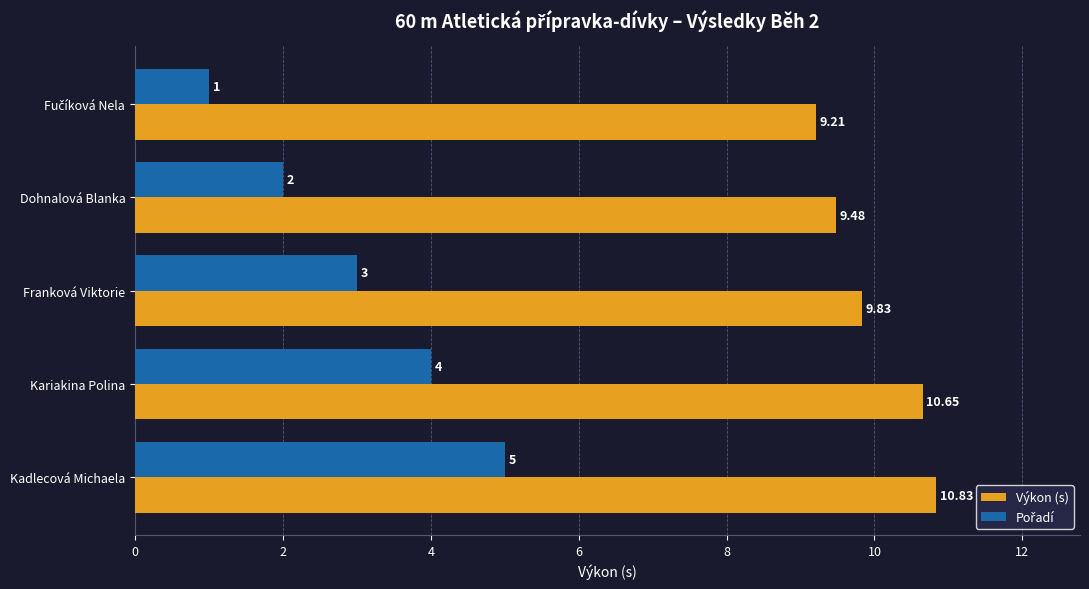

At which label is Výkon (s) closest to 10?

Franková Viktorie